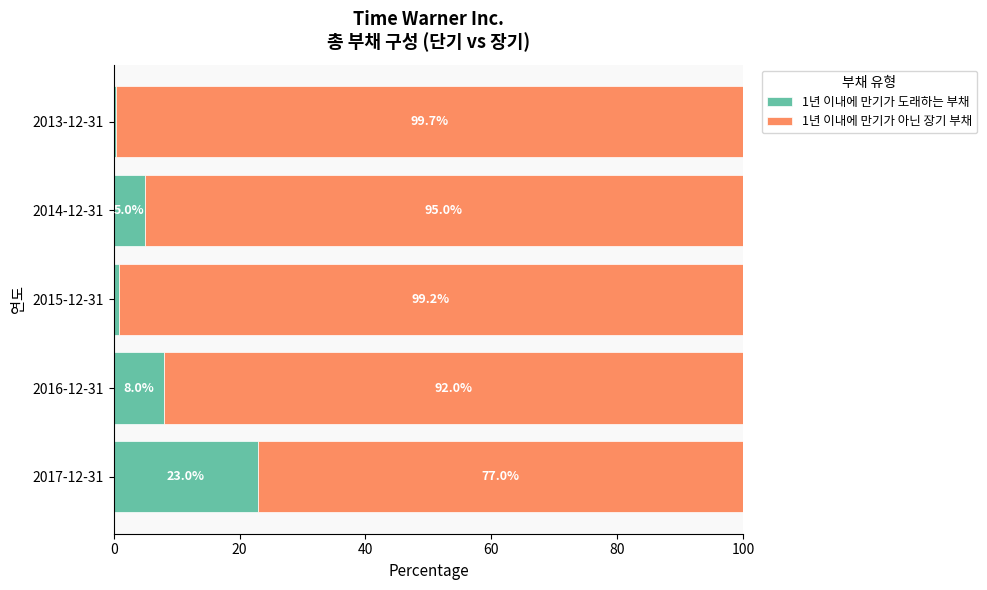

Count the number of categories in the chart.

5